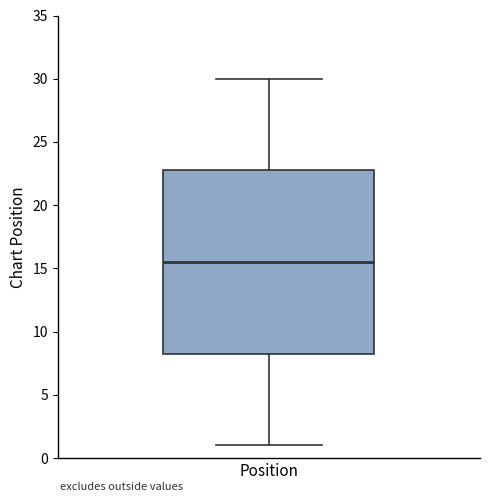

Transcribe this box plot: give where the median line is, the range the box spans, and where the two whiskers end, as read against the y-axis. The values are not printed on the chart, so give them approximately, as read against the axis.

median 15.5, box 8.5 to 23.0, whiskers 1.0 to 30.0